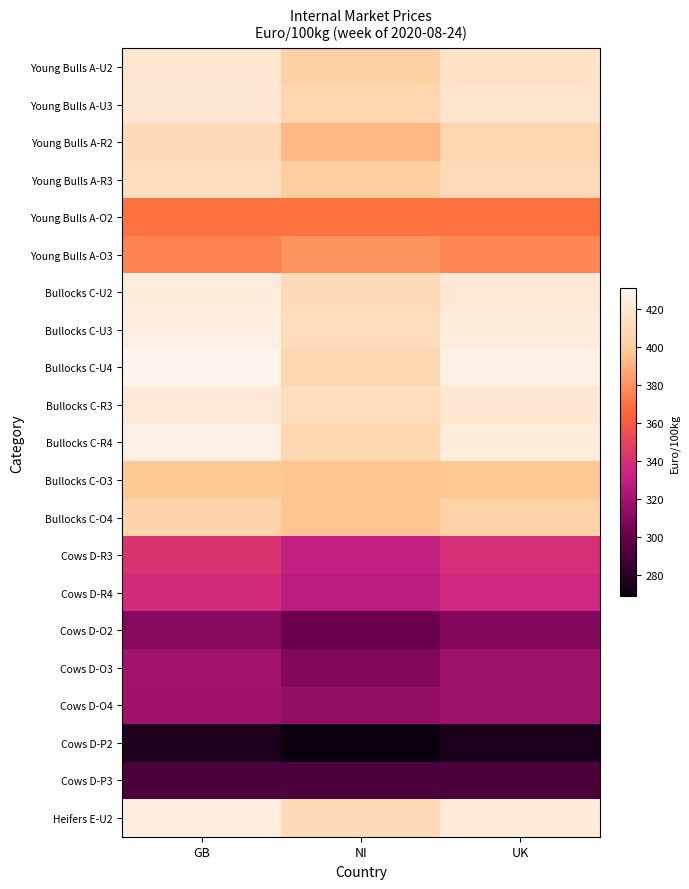

How many data points does each series have?

3